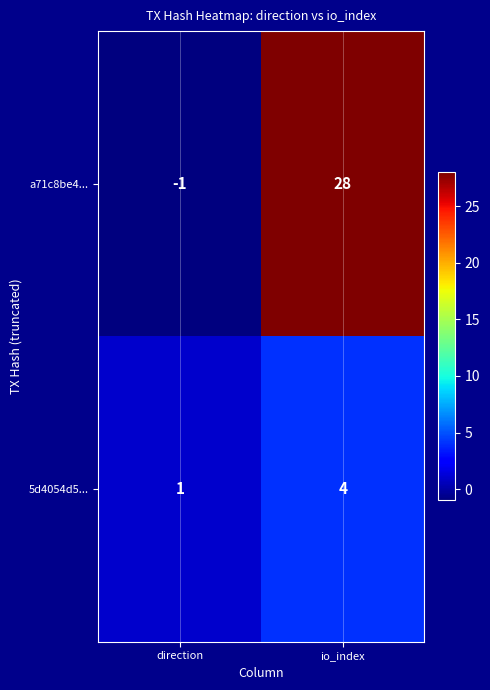

What is the difference between the 5d4054d5... values at direction and io_index?

3